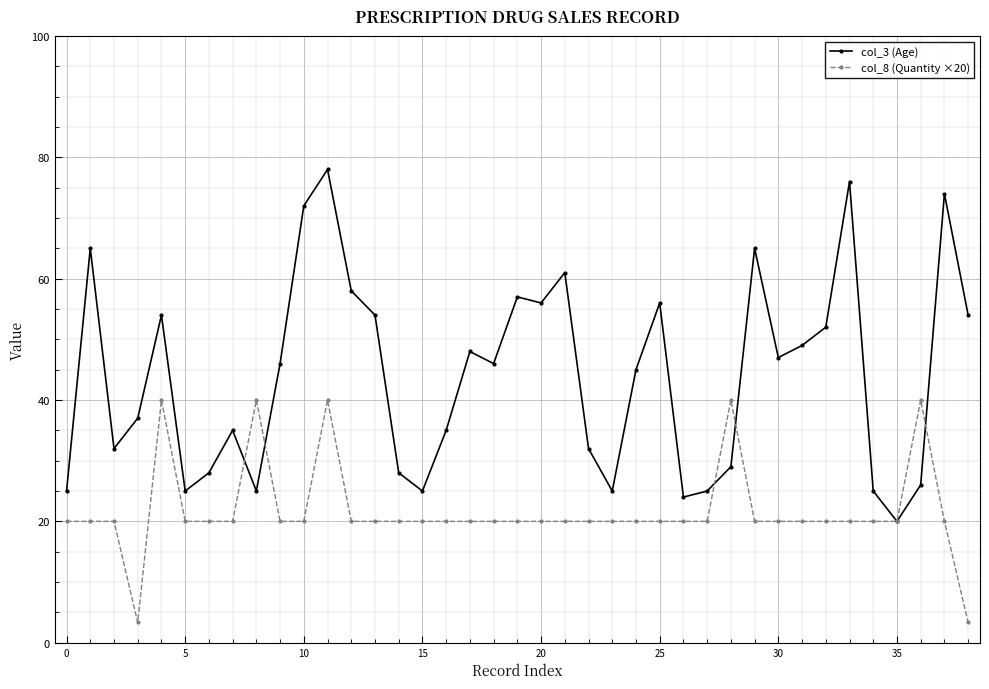

What is the smallest value displayed?

3.3